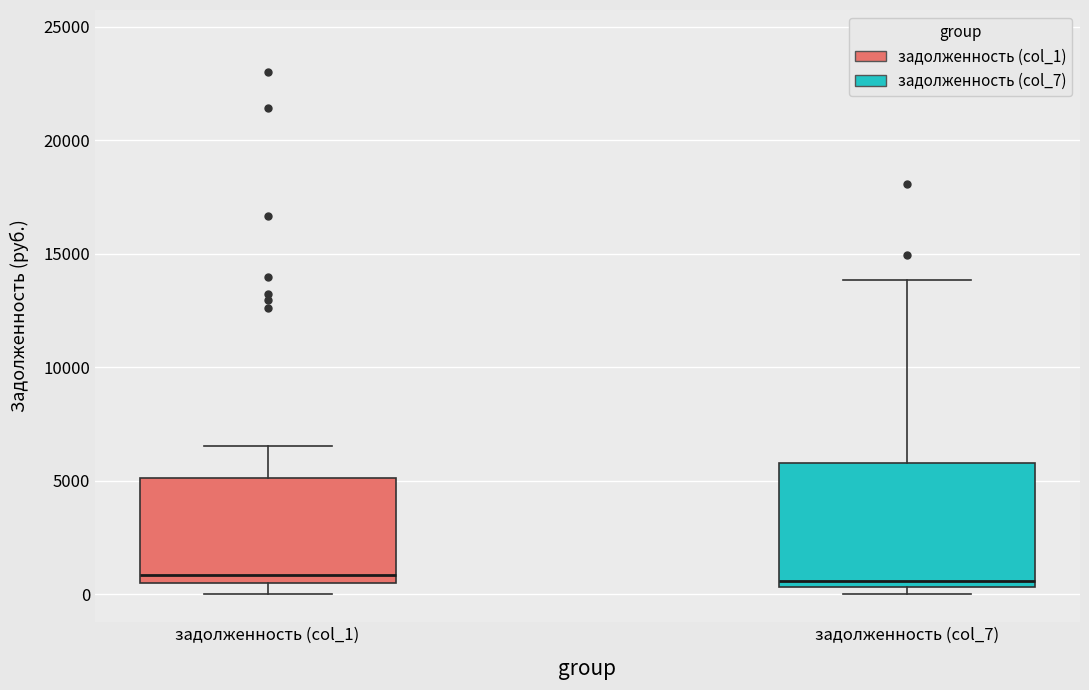

Which box is the tallest, from its lower edge to its upper edge?

задолженность (col_7)